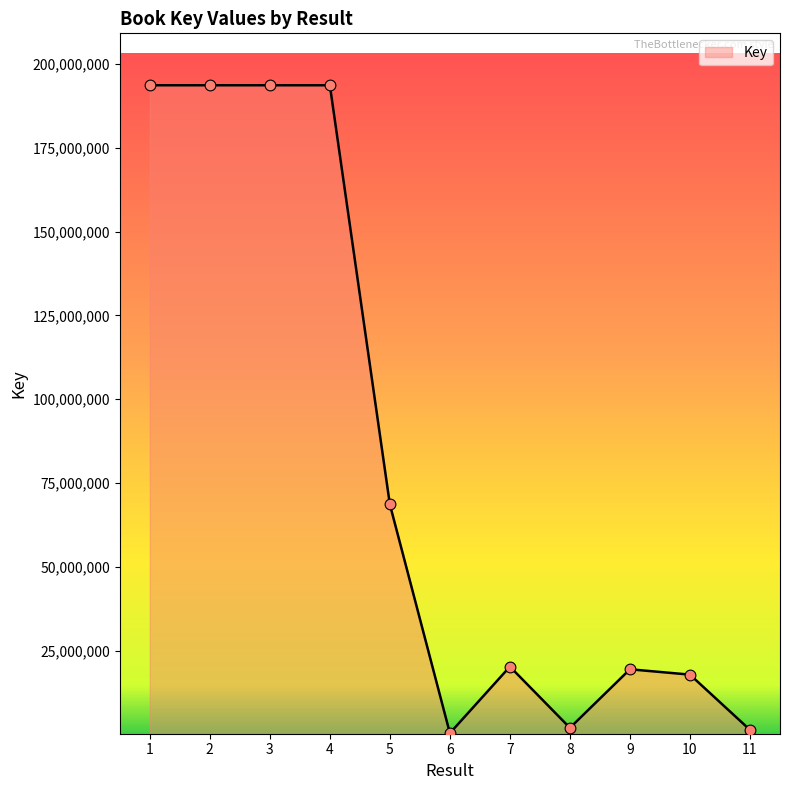

Approximately how many times larger is the value at 11 compared to 7?

0.1